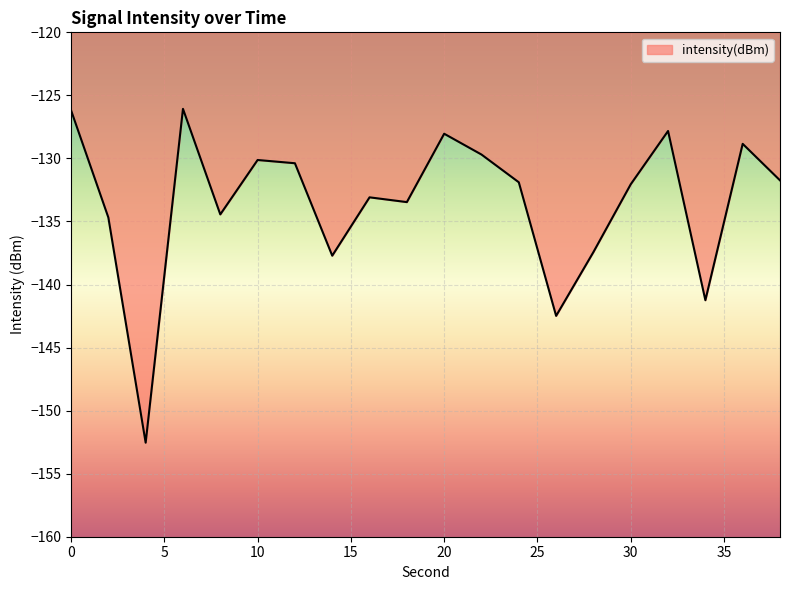

What is the smallest value displayed?

-152.5